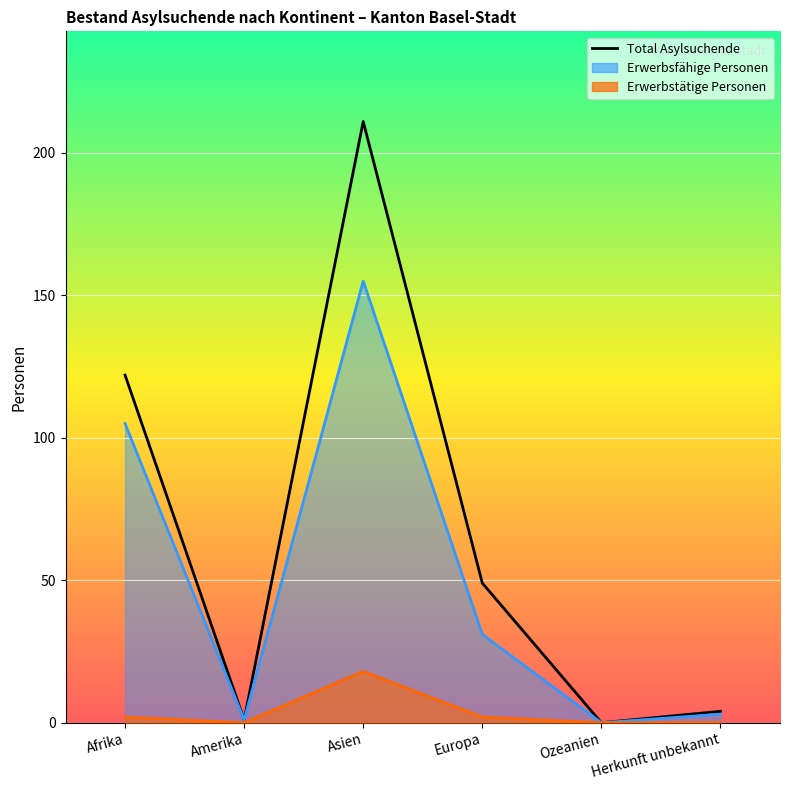

Is it true that the value at Asien is 312?

False